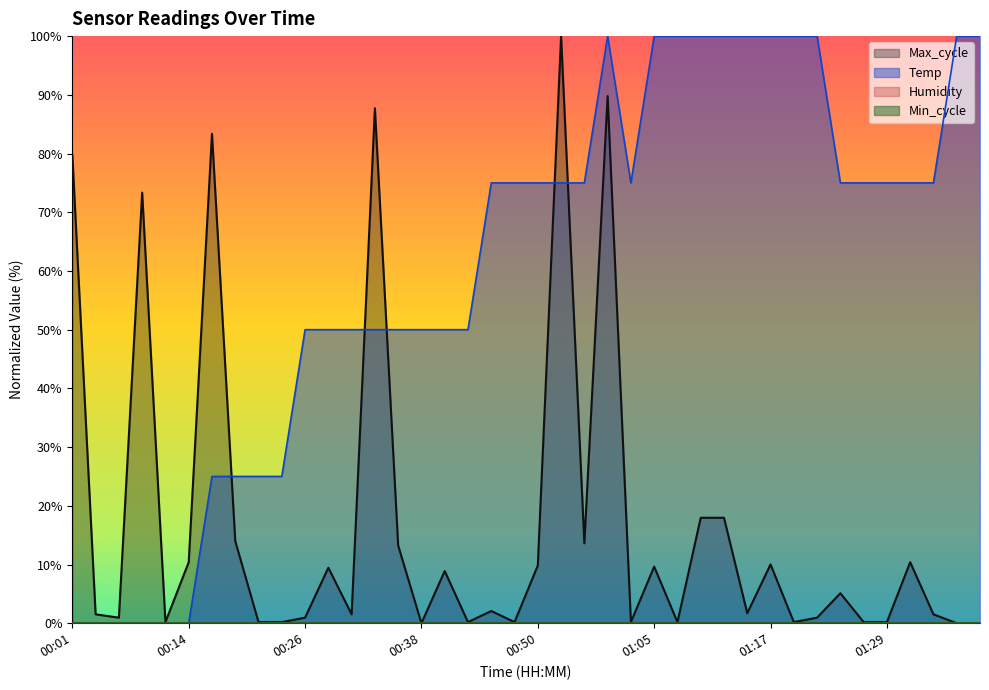

Rank the categories by value from lowest to highest.

00:01, 00:04, 00:06, 00:09, 00:11, 00:14, 00:16, 00:19, 00:21, 00:23, 00:26, 00:28, 00:31, 00:33, 00:36, 00:38, 00:41, 00:43, 00:45, 00:48, 00:50, 00:53, 00:55, 01:00, 01:25, 01:27, 01:29, 01:32, 01:34, 00:58, 01:05, 01:08, 01:10, 01:12, 01:15, 01:17, 01:20, 01:22, 01:37, 01:39